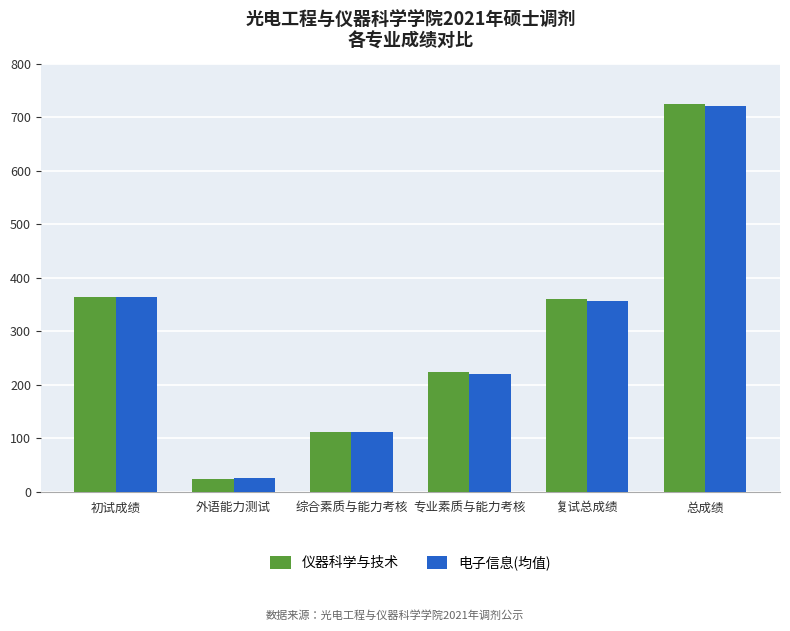

What position from the right is 总成绩?

1